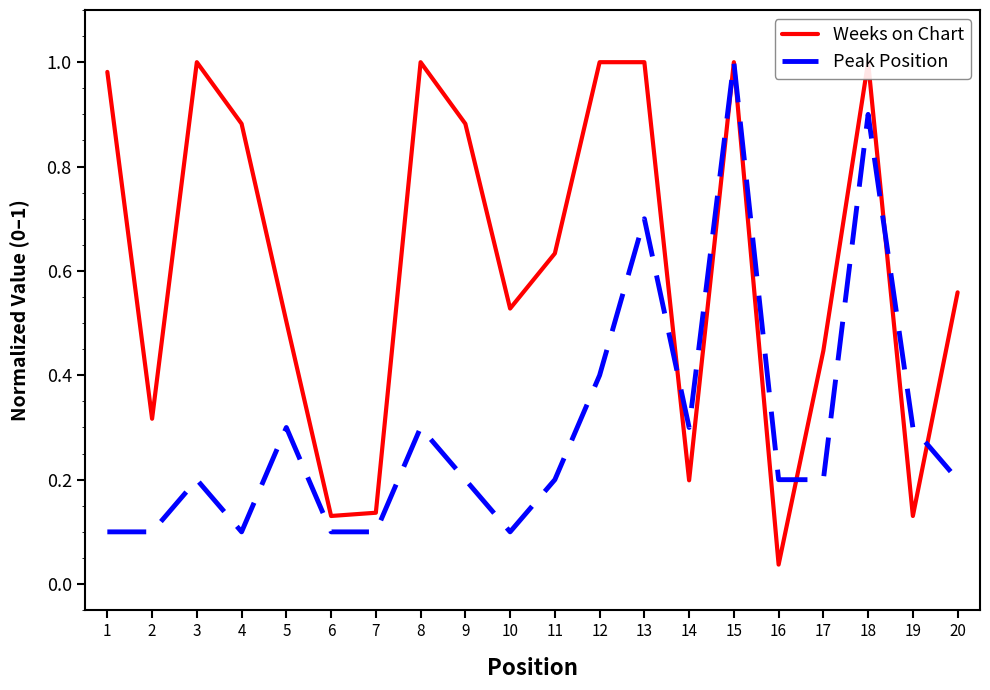

What is the difference between the Peak Position values at 1 and 12?

0.3